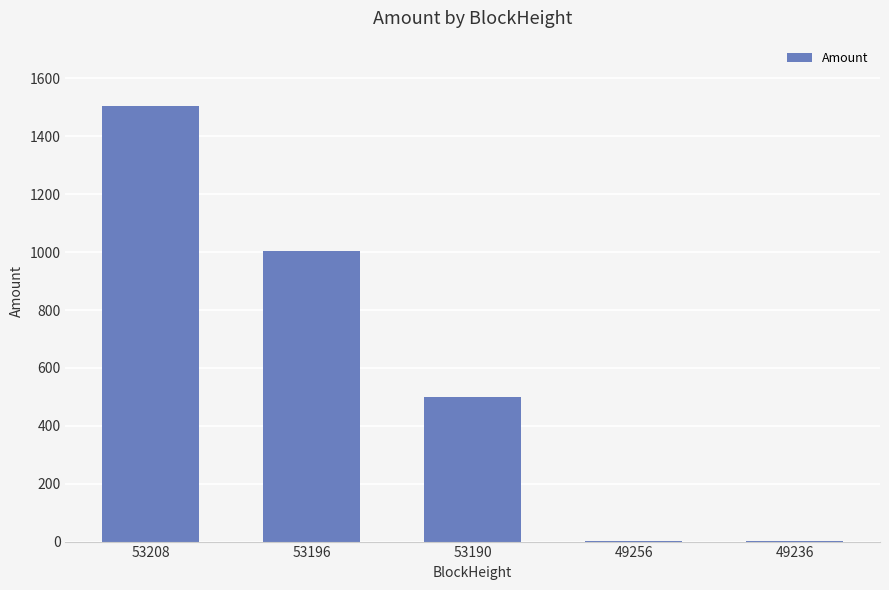

What is the sum of all values?

3012.8